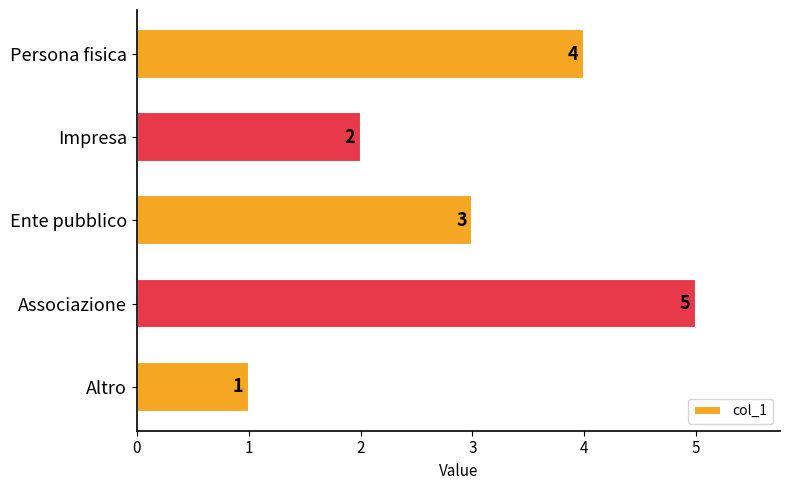

How many values are between 2 and 4?

3